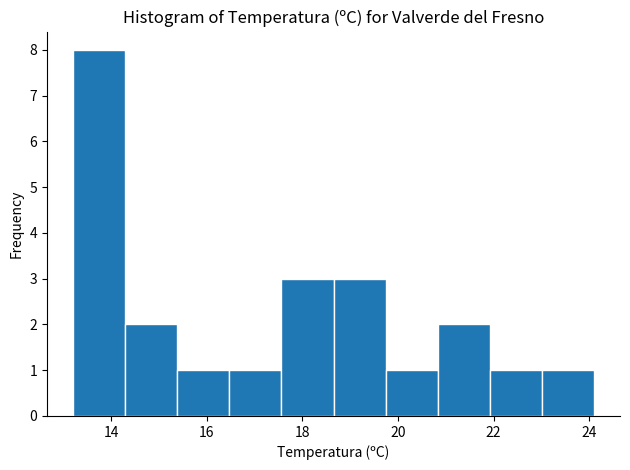

Reading left to right, transcribe this chart: for each bar, give the range it covers on the x-axis and its height. Neither the bar edges nor the heights are printed on the chart, so give them approximately, as read against the axes.

13.2 to 14.2: 8
14.2 to 15.4: 2
15.4 to 16.4: 1
16.4 to 17.6: 1
17.6 to 18.6: 3
18.6 to 19.8: 3
19.8 to 20.8: 1
20.8 to 22.0: 2
22.0 to 23.0: 1
23.0 to 24.2: 1